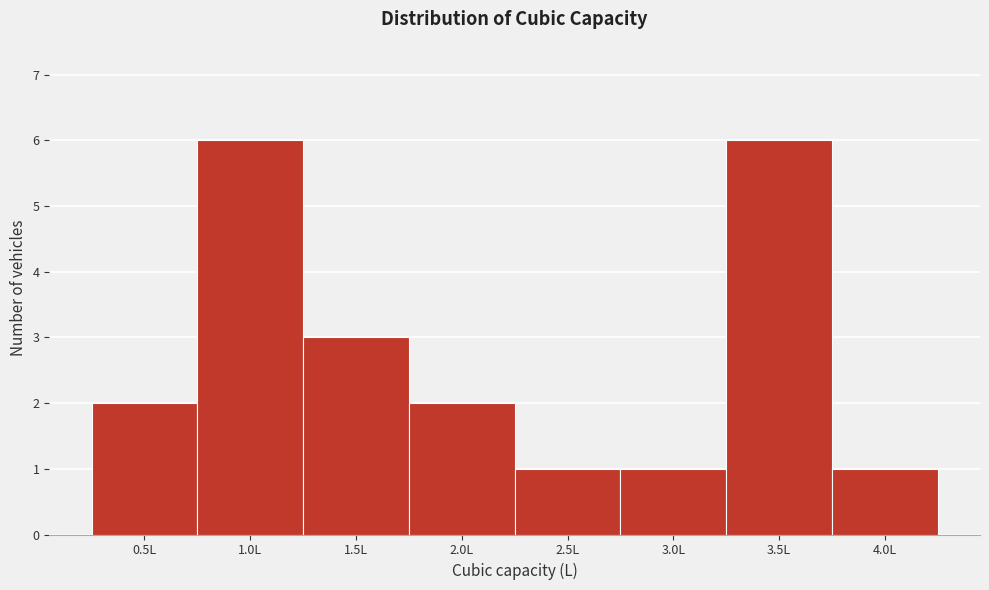

Reading left to right, transcribe all the data shown in this chart.

2	6	3	2	1	1	6	1